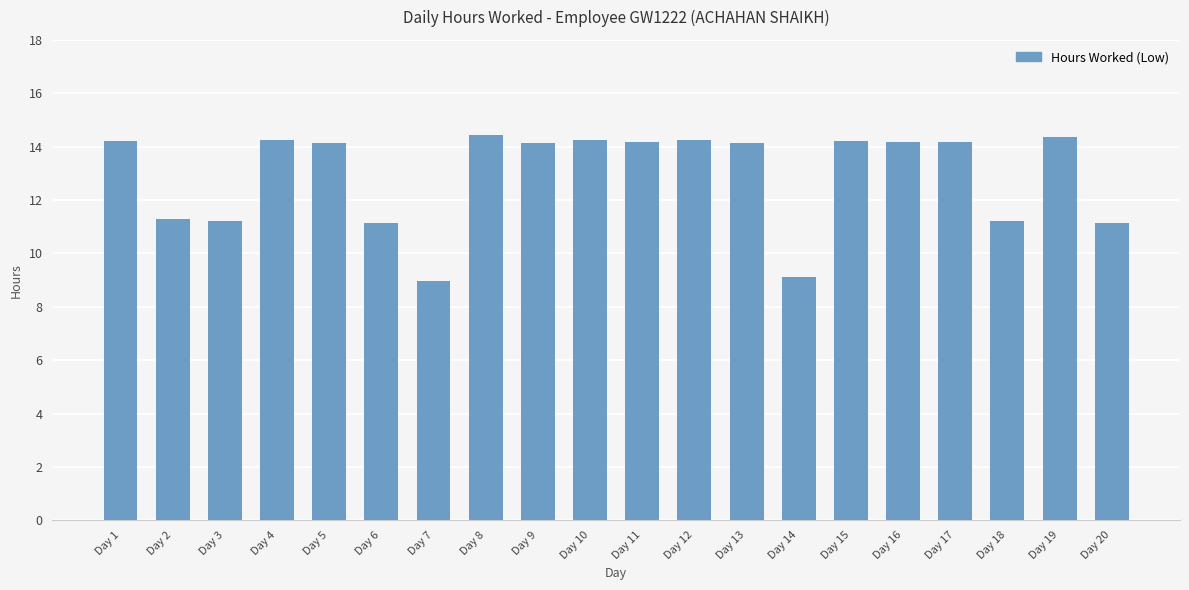

What is the average value?

12.9